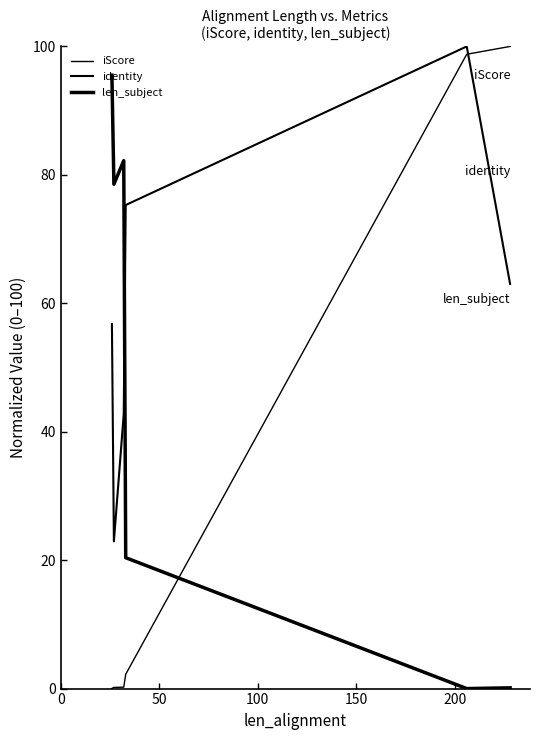

Is this an area chart (filled region under the line)?

No